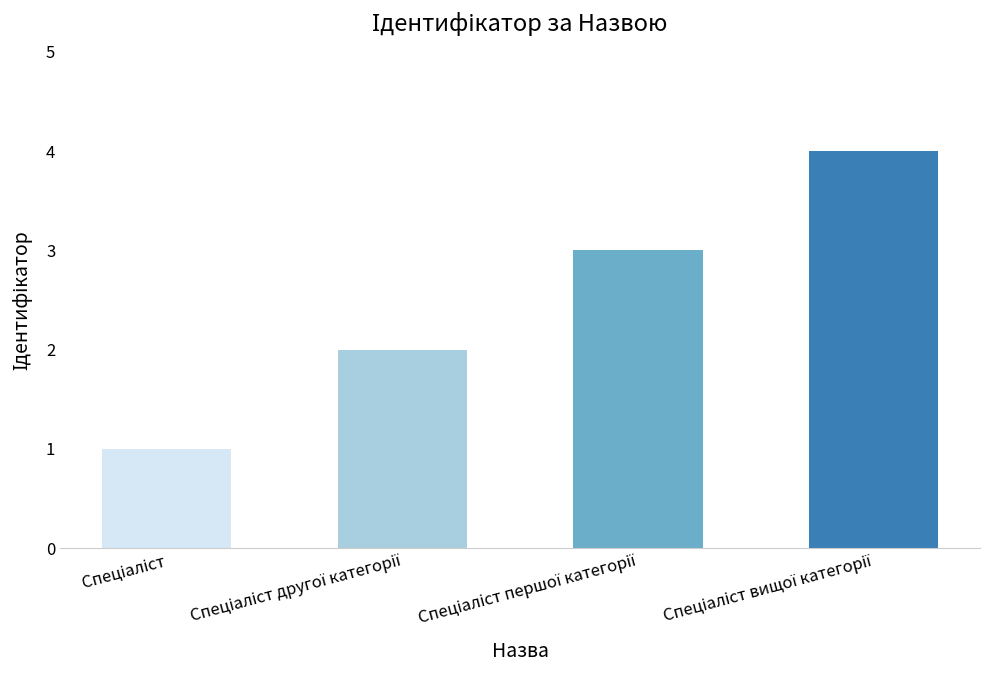

What is the greatest value displayed?

4